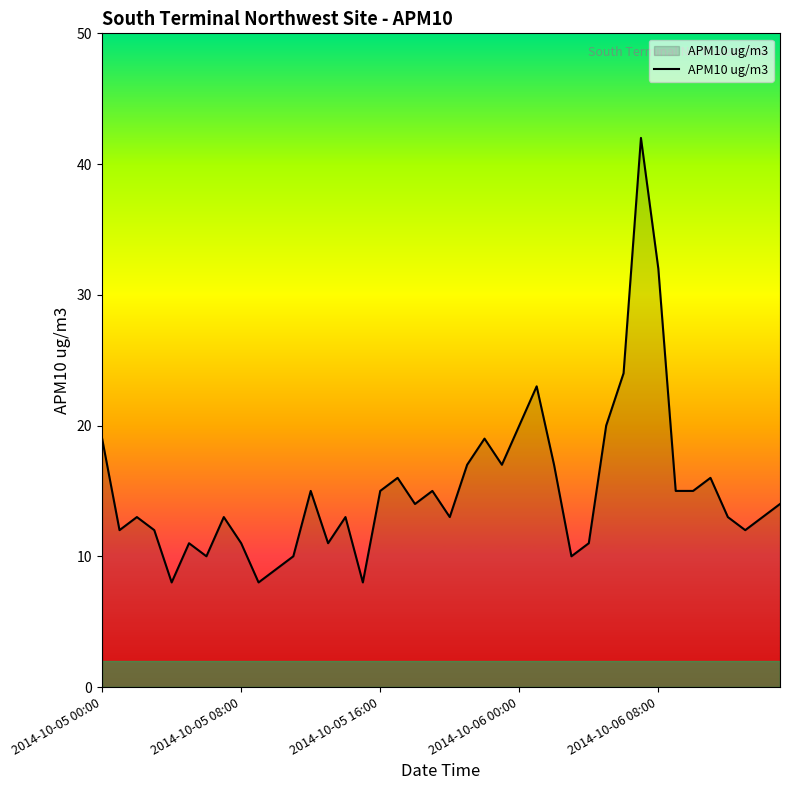

What is the smallest value displayed?

8